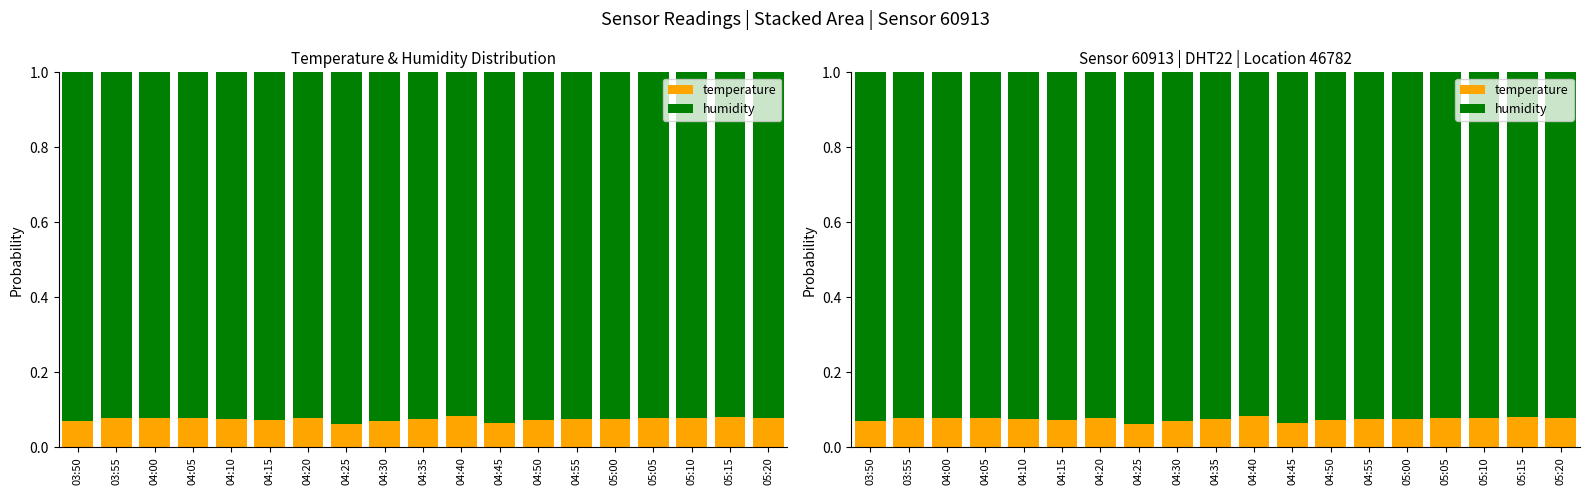

Reading right to left, extract all data points from this chart.

temperature: 0.1	0.1	0.1	0.1	0.1	0.1	0.1	0.1	0.1	0.1	0.1	0.1	0.1	0.1	0.1	0.1	0.1	0.1	0.1
humidity: 0.9	0.9	0.9	0.9	0.9	0.9	0.9	0.9	0.9	0.9	0.9	0.9	0.9	0.9	0.9	0.9	0.9	0.9	0.9